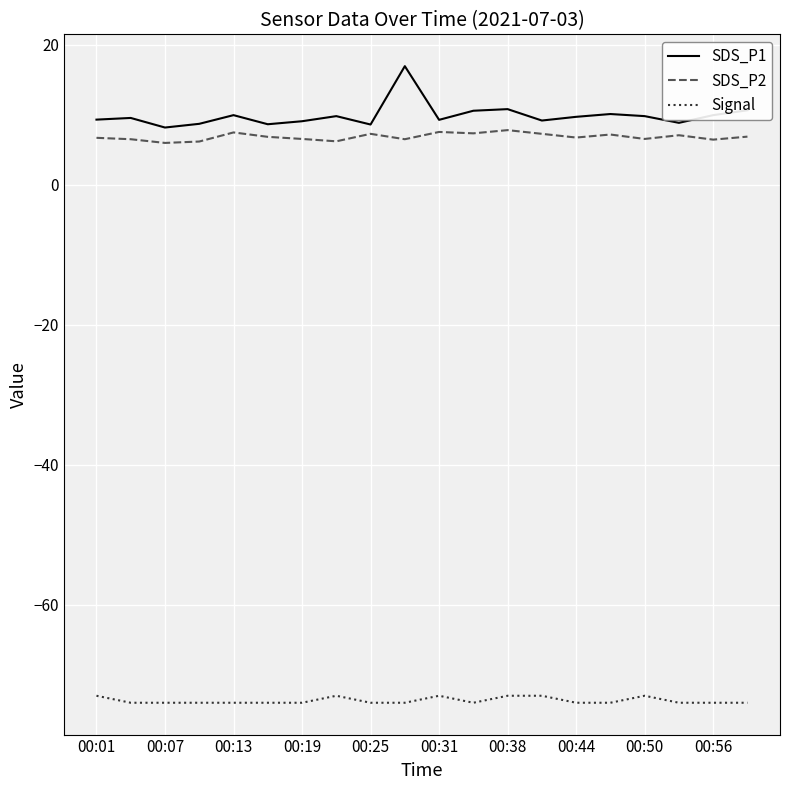

Which series has the largest range (max minus min)?

SDS_P1